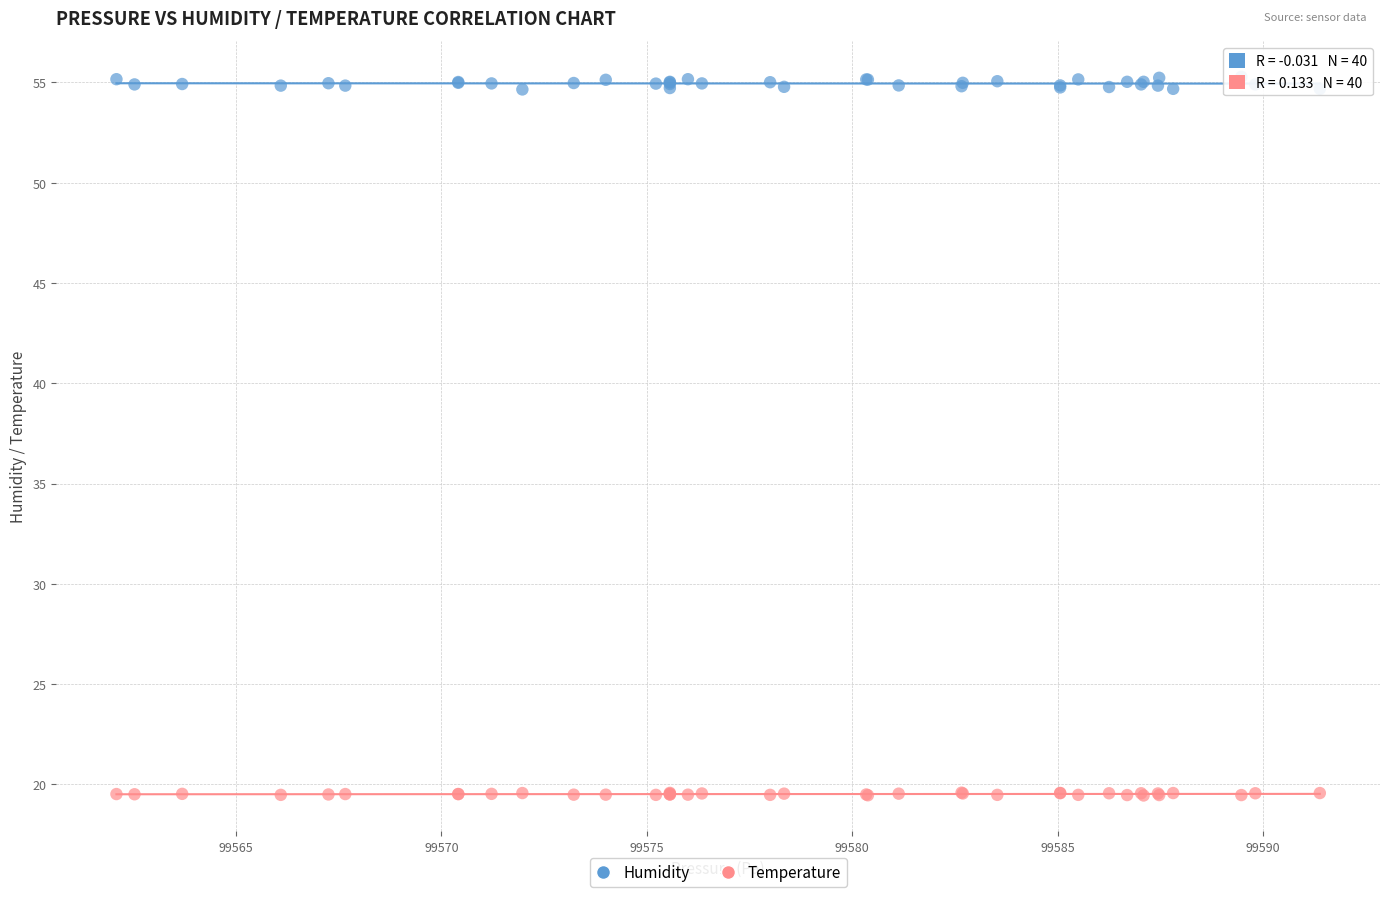

Which series reaches the maximum Y coordinate?

Humidity